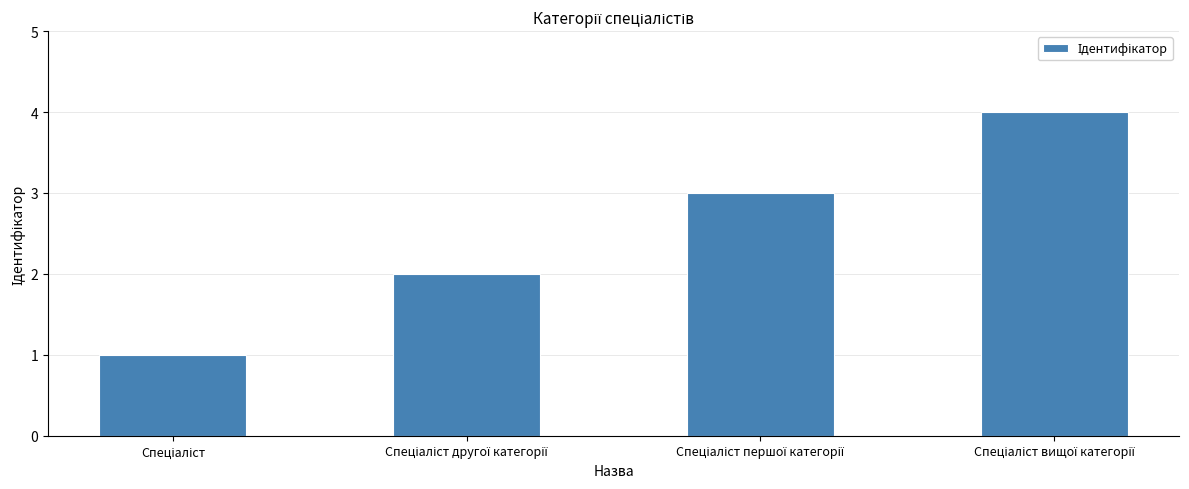

What is the greatest value displayed?

4